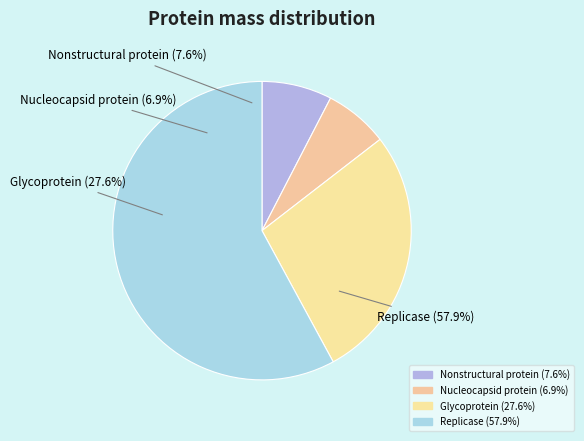

Which slice is the largest?

Replicase